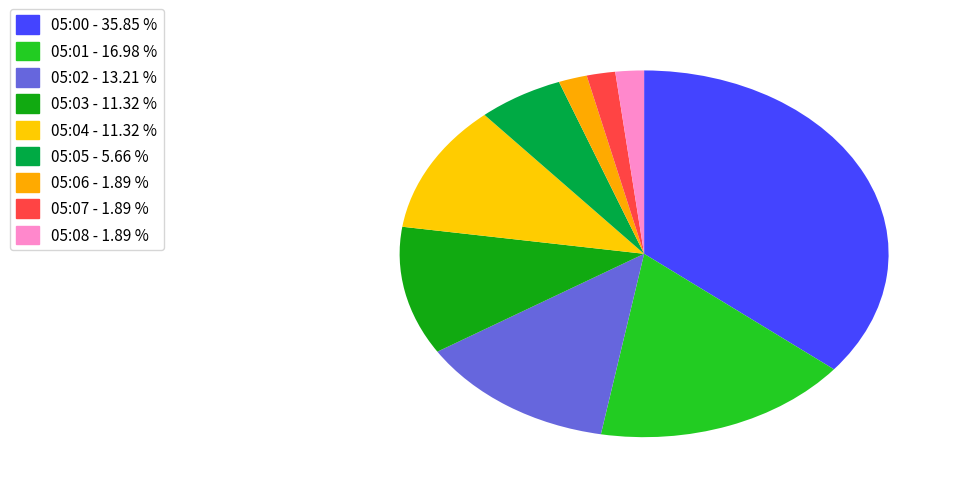

To the nearest percent, what portion does 05:01 represent?

17%